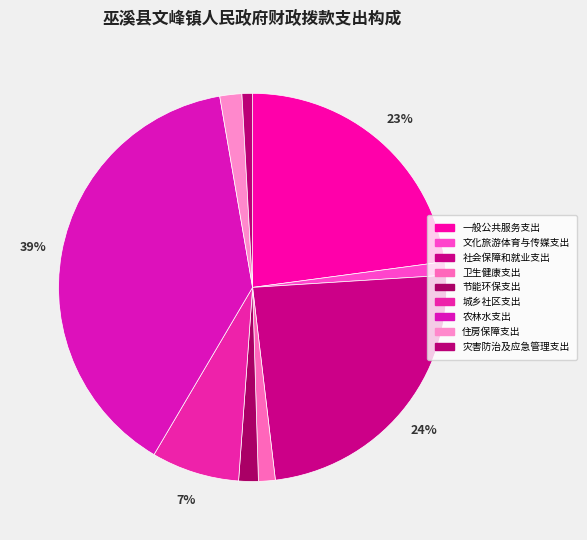

Count the number of slices in the pie.

9